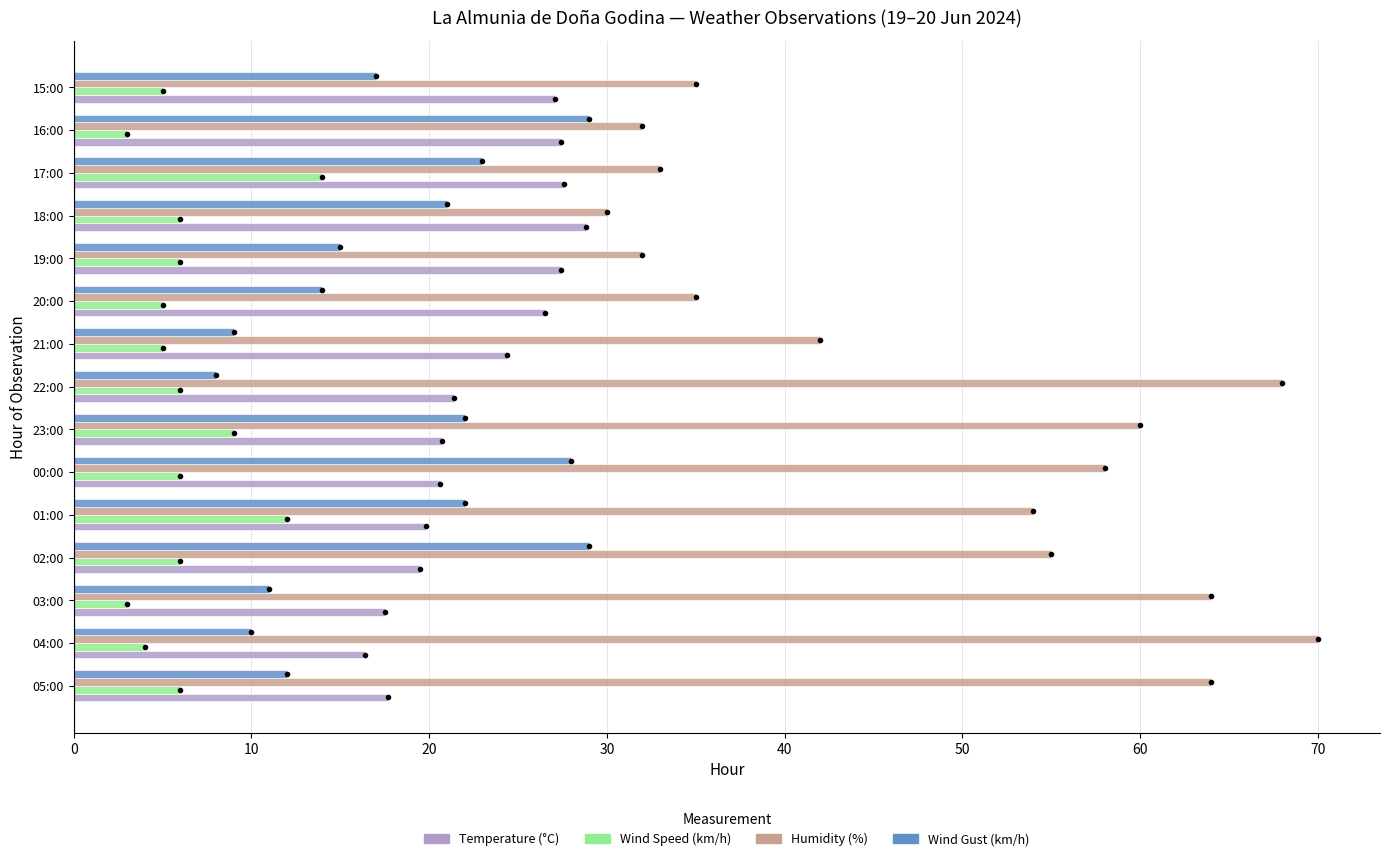

At which label does Humidity (%) reach its minimum?

18:00